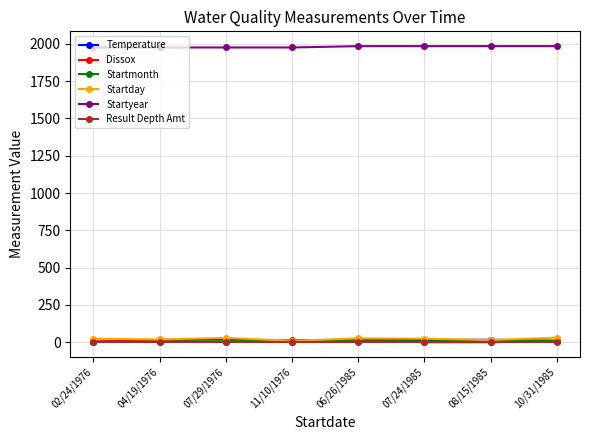

Which series has the largest total across all categories?

Startyear